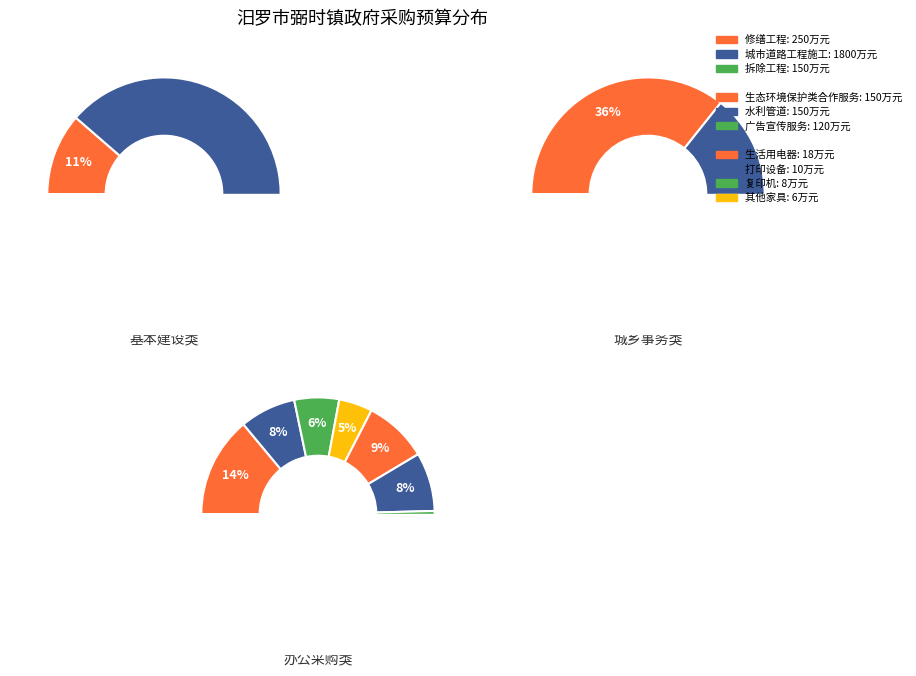

Count the number of slices in the pie.

14